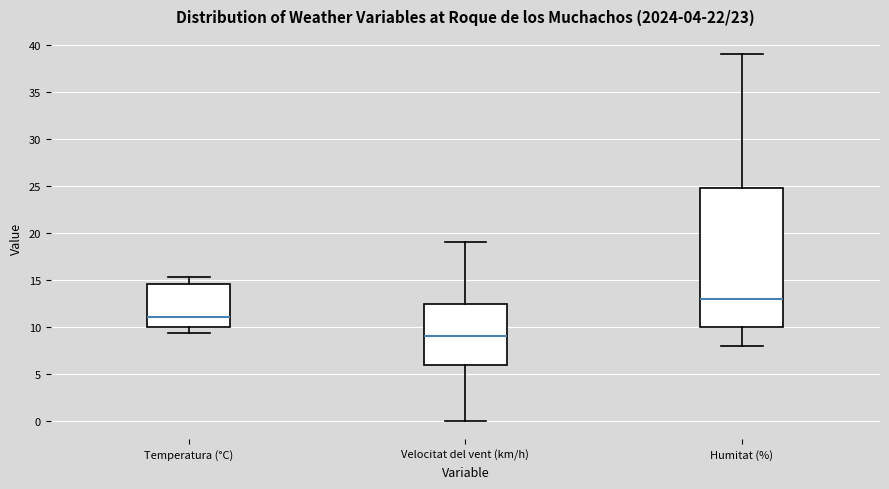

Reading left to right, transcribe this box plot: for each box, give where its median line is, the range the box spans, and where its two whiskers end, as read against the y-axis. The values are not printed on the chart, so give them approximately, as read against the axis.

Temperatura (°C): median 11.0, box 10.0 to 14.5, whiskers 9.5 to 15.5
Velocitat del vent (km/h): median 9.0, box 6.0 to 12.5, whiskers 0.0 to 19.0
Humitat (%): median 13.0, box 10.0 to 25.0, whiskers 8.0 to 39.0